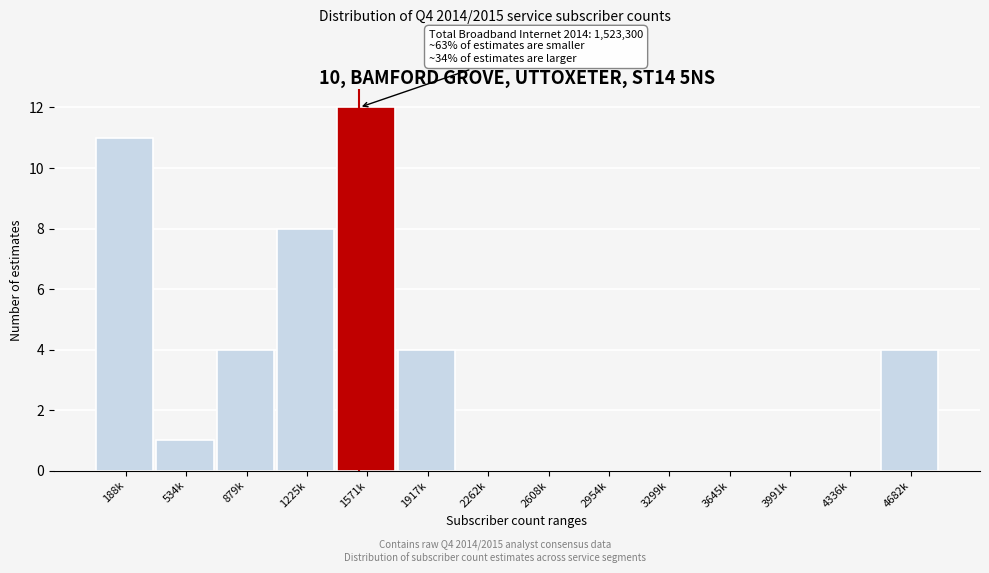

Reading left to right, extract all data points from this chart.

188k=11	534k=1	879k=4	1225k=8	1571k=12	1917k=4	2262k=0	2608k=0	2954k=0	3299k=0	3645k=0	3991k=0	4336k=0	4682k=4